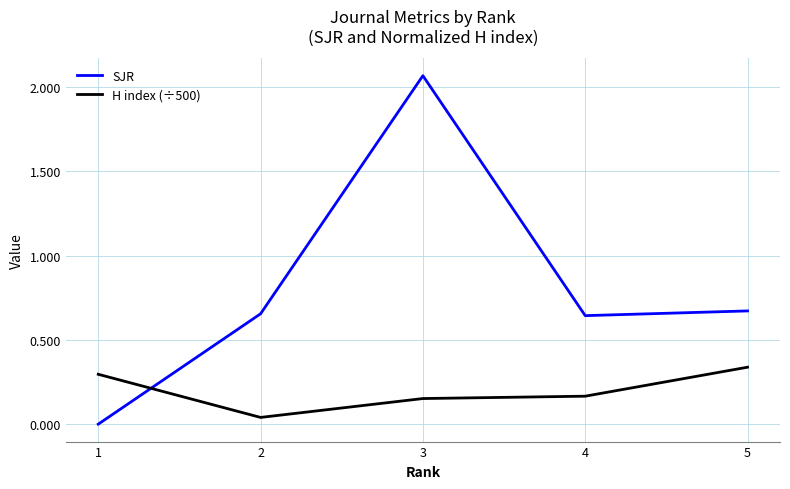

What are all the series names shown in the legend?

SJR, H index (÷500)